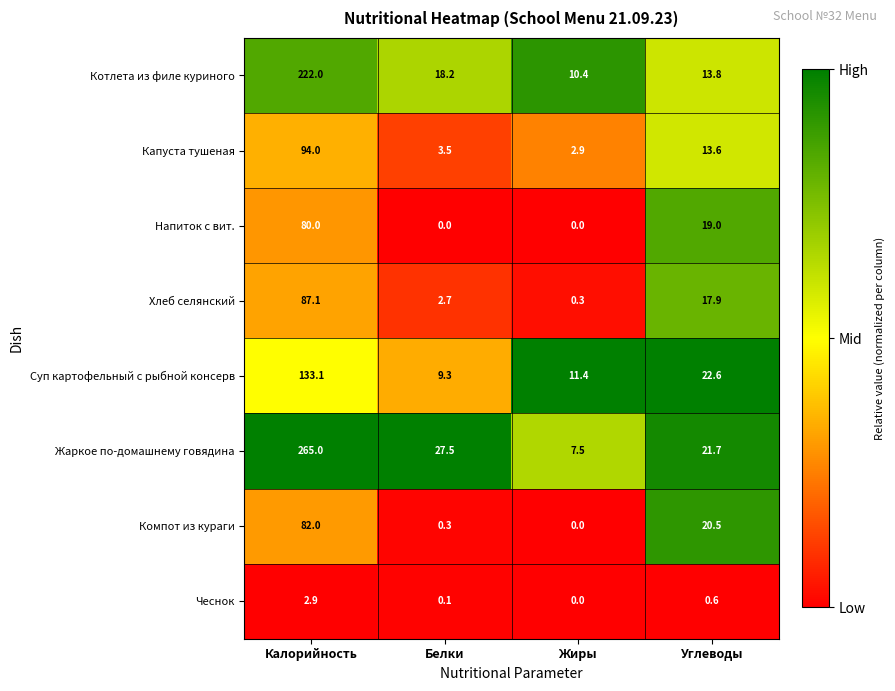

Is it true that Компот из кураги equals 20.5 at Углеводы?

True